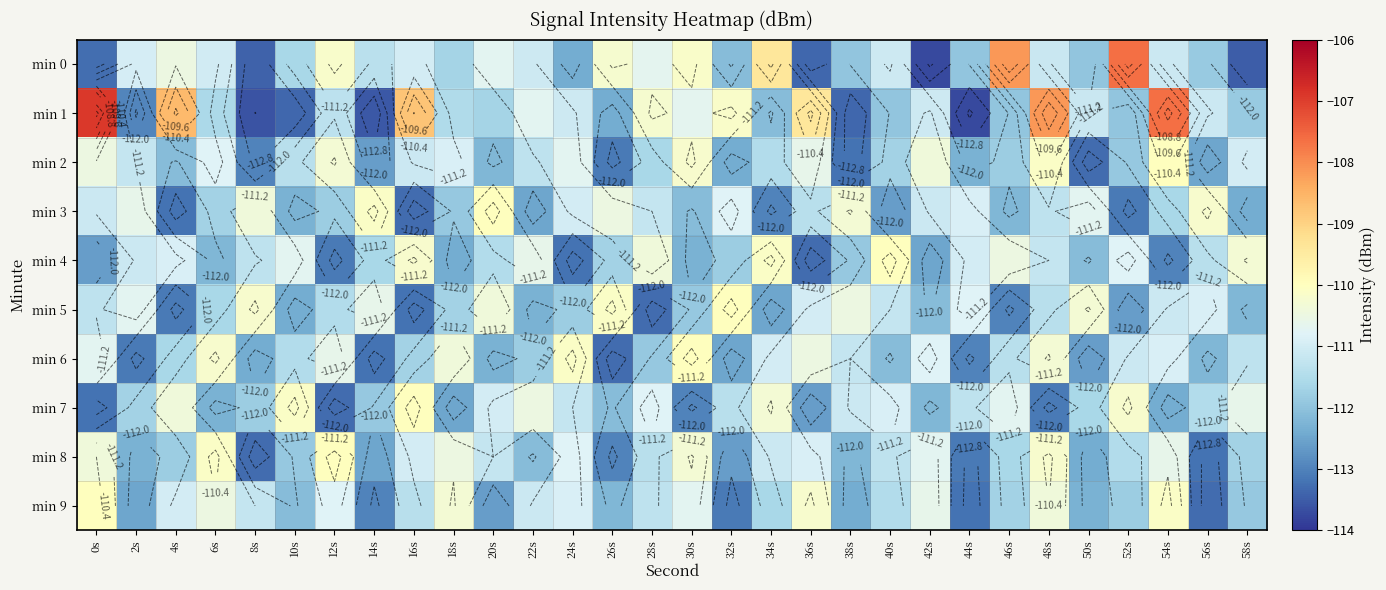

What is the spread (max minus min) of values at 28s?

3.1